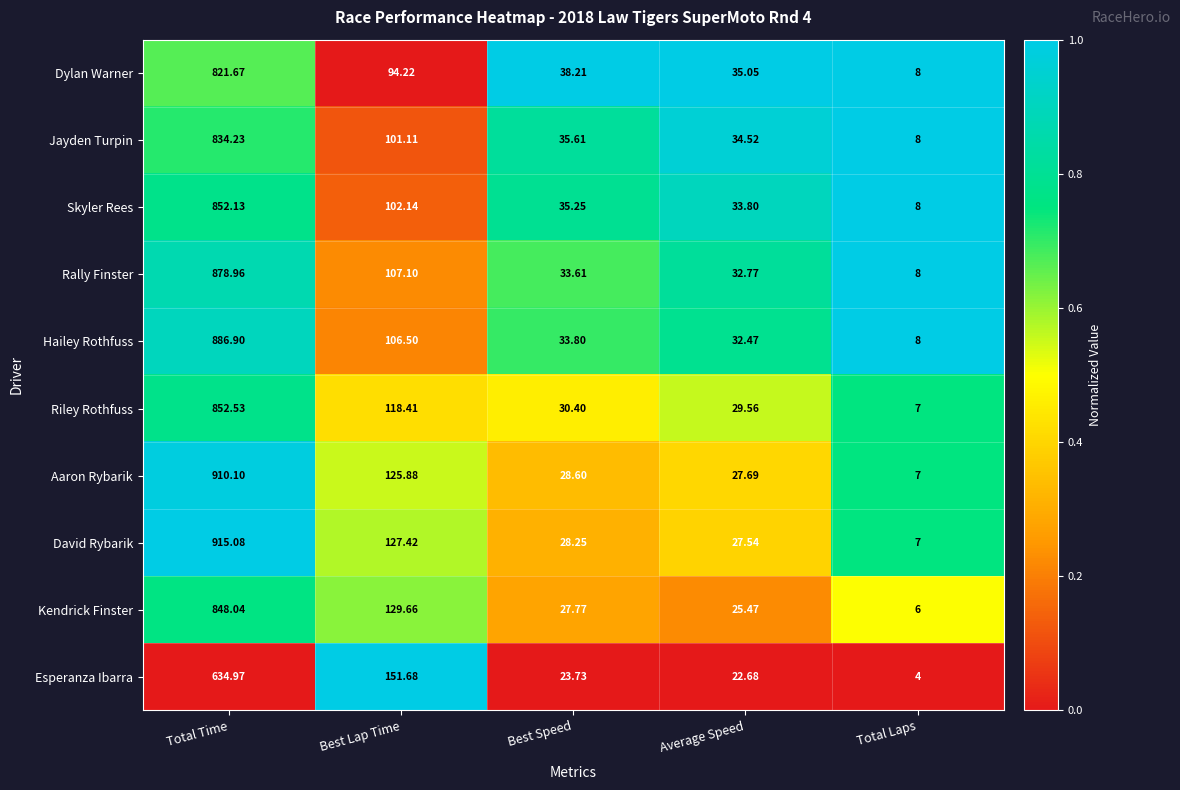

What is the difference between the highest and lowest values at Average Speed?

12.4